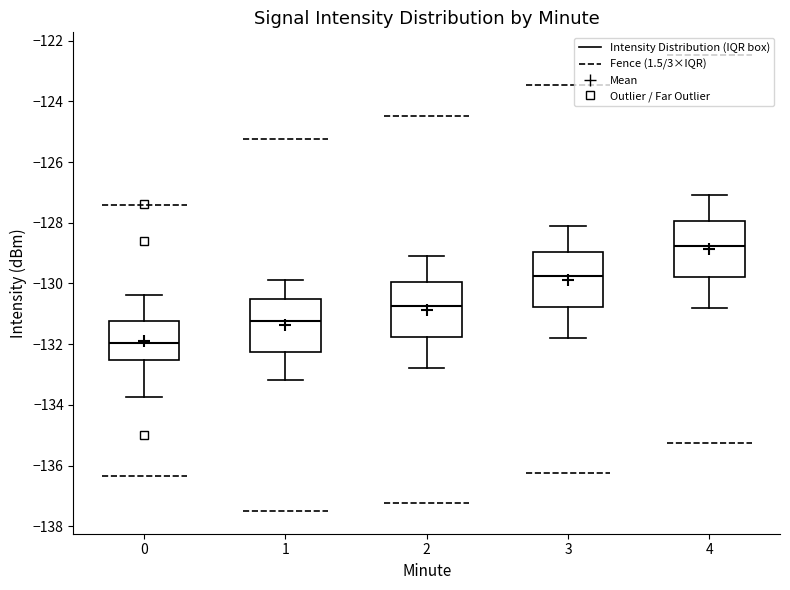

Which box's median line is the highest?

4